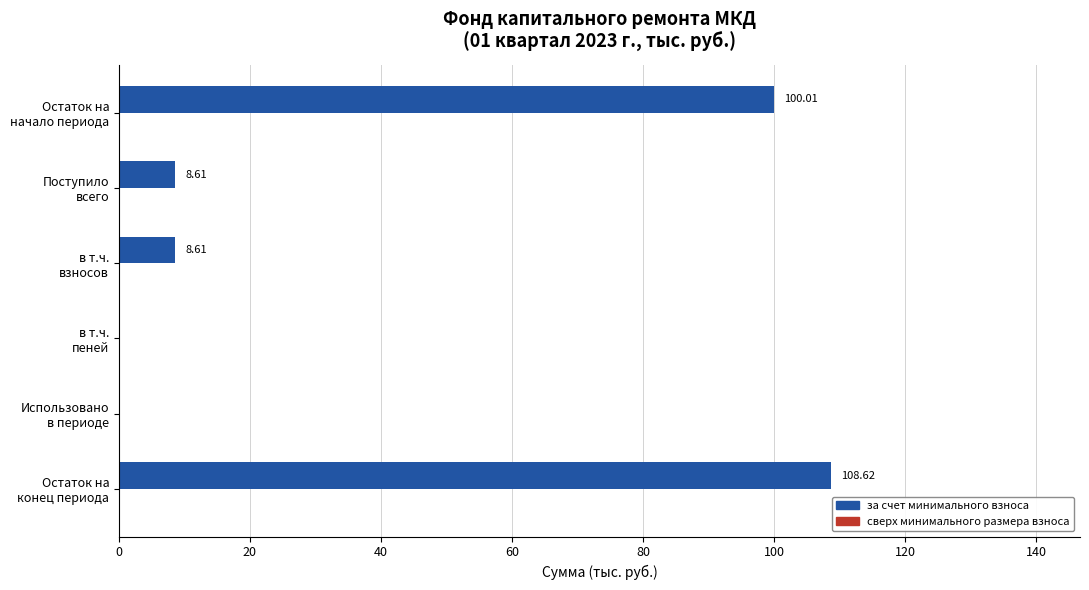

Count the number of categories in the chart.

6